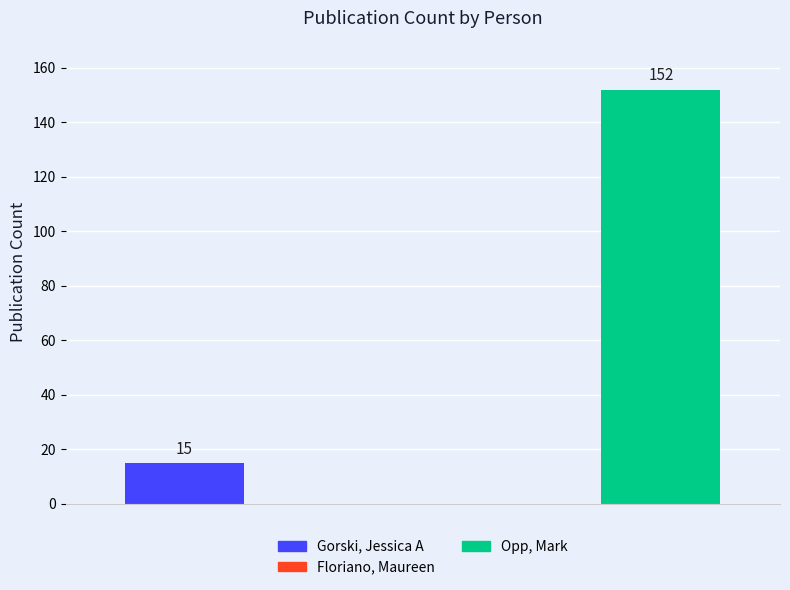

What is the maximum value shown in the chart?

152